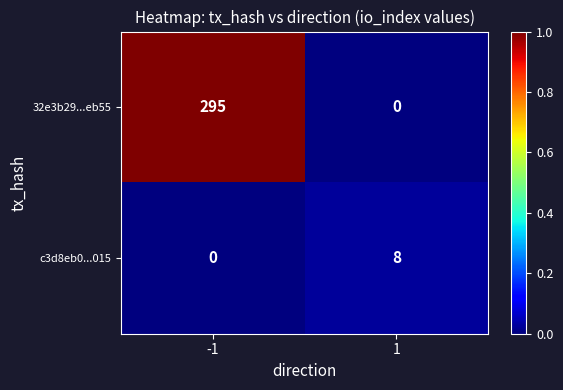

Count the number of data series in this chart.

2